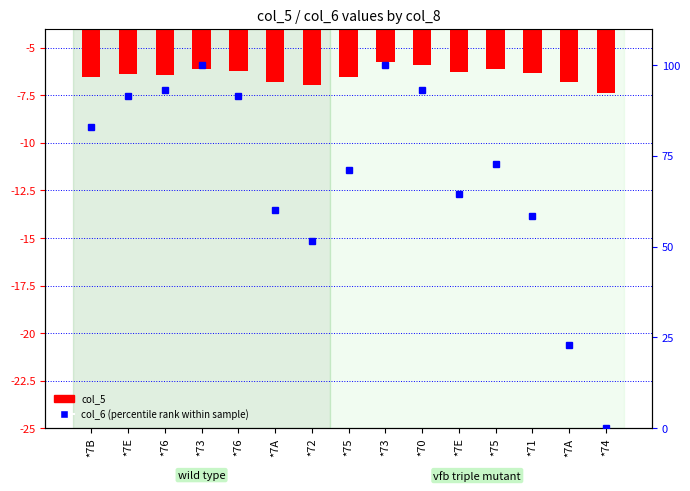

What is the average value of the col_6 (percentile rank) series?

70.3